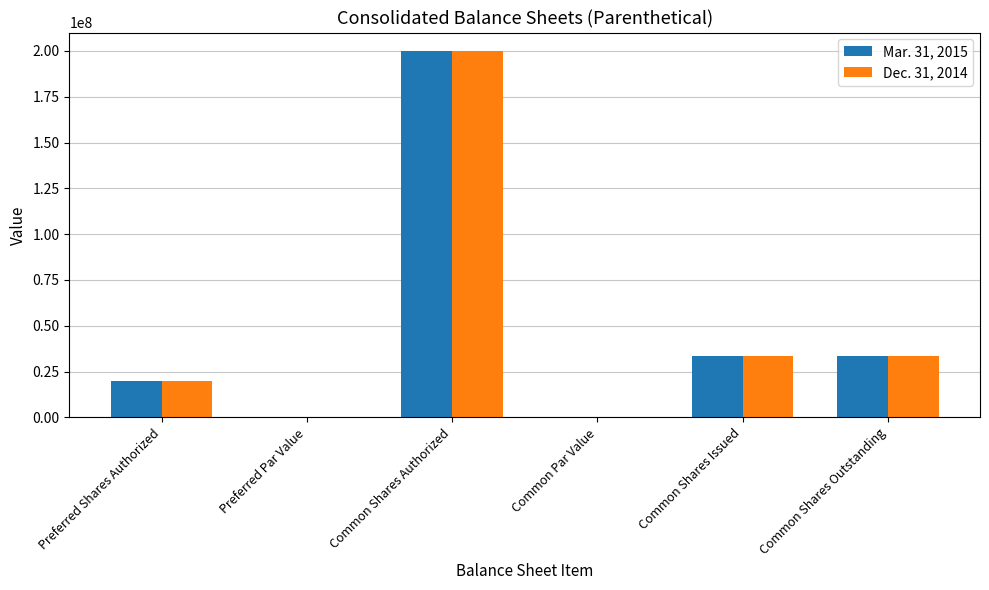

True or false: Dec. 31, 2014 has a value of 0.0 at Preferred Par Value.

True